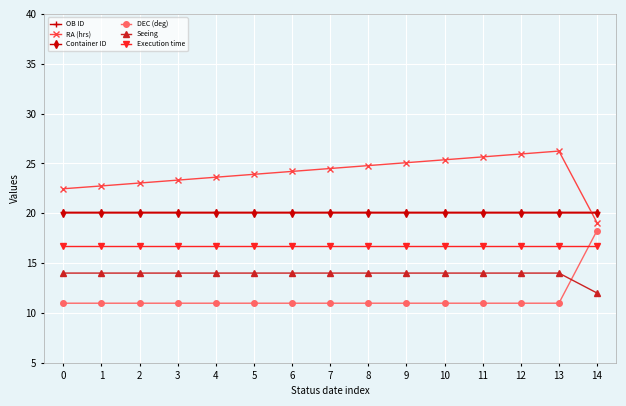

What is the total value across all series at 13?

108.1